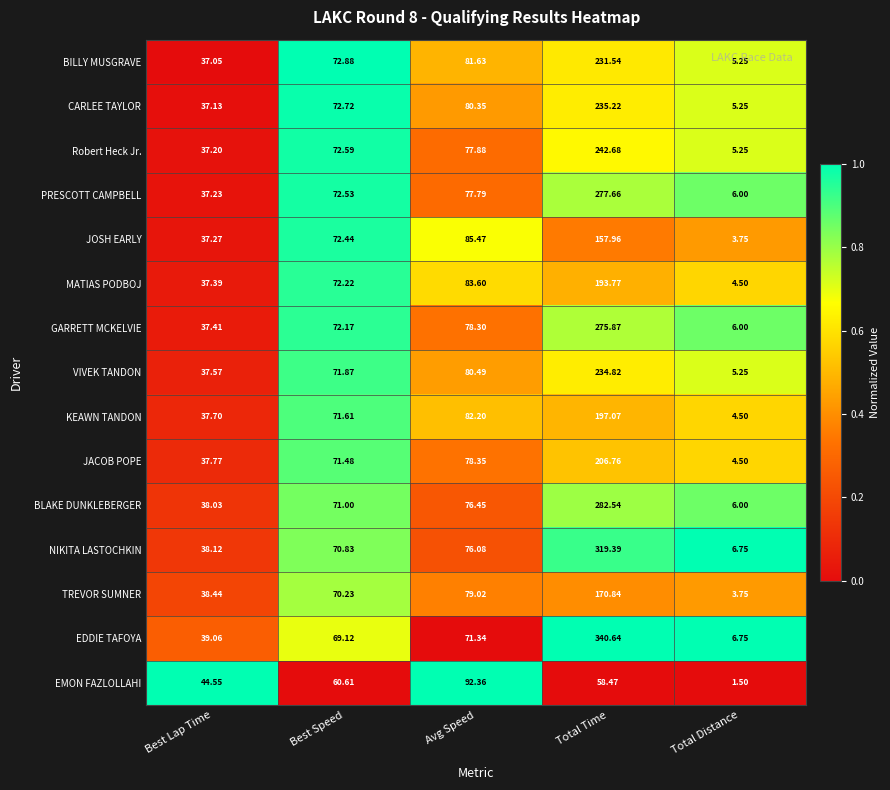

How many series are shown in this chart?

15